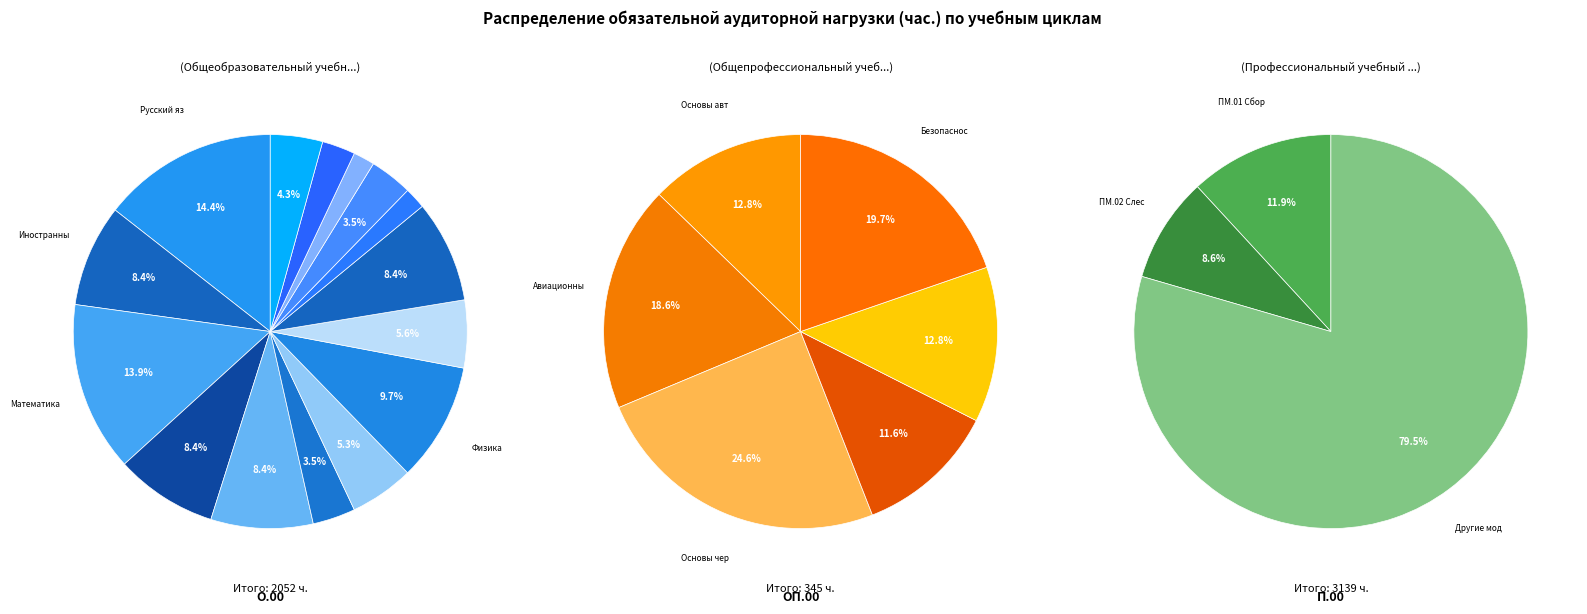

What is the smallest slice in the pie chart?

Общепрофессиональный учебный цикл